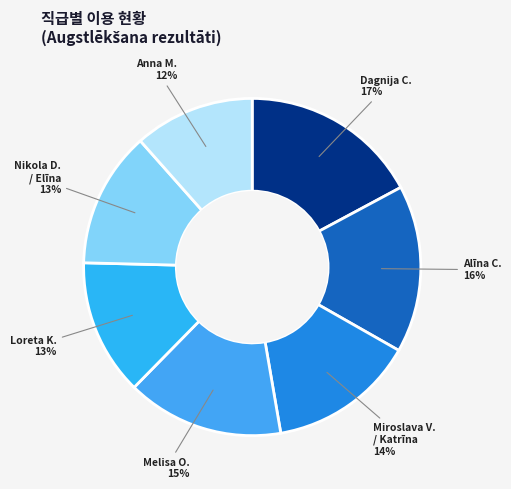

Count the number of slices in the pie.

7